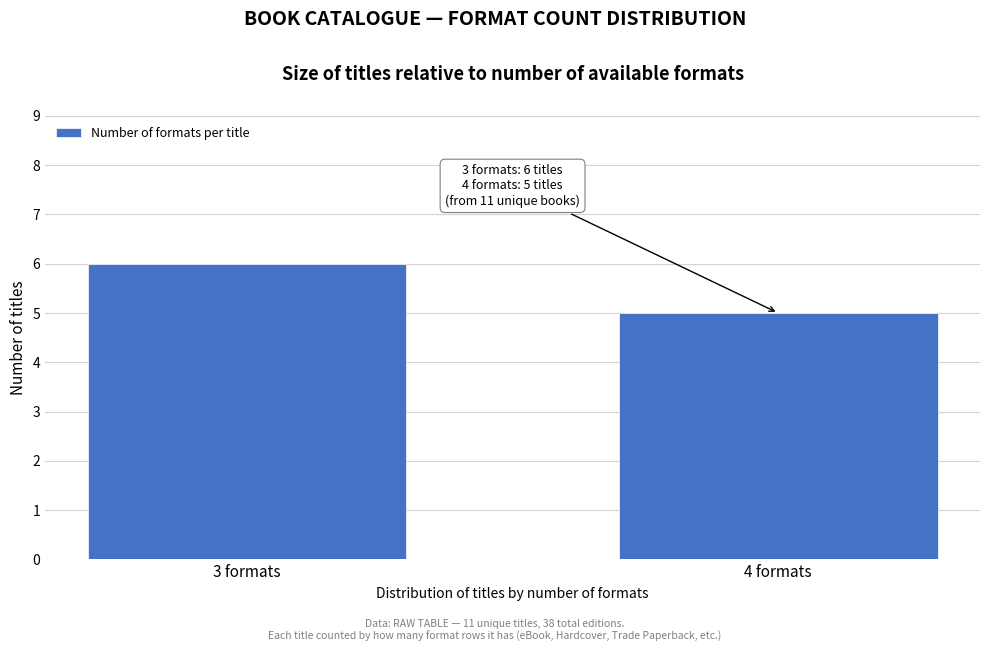

Reading right to left, what are all the values shown in this chart?

5	6